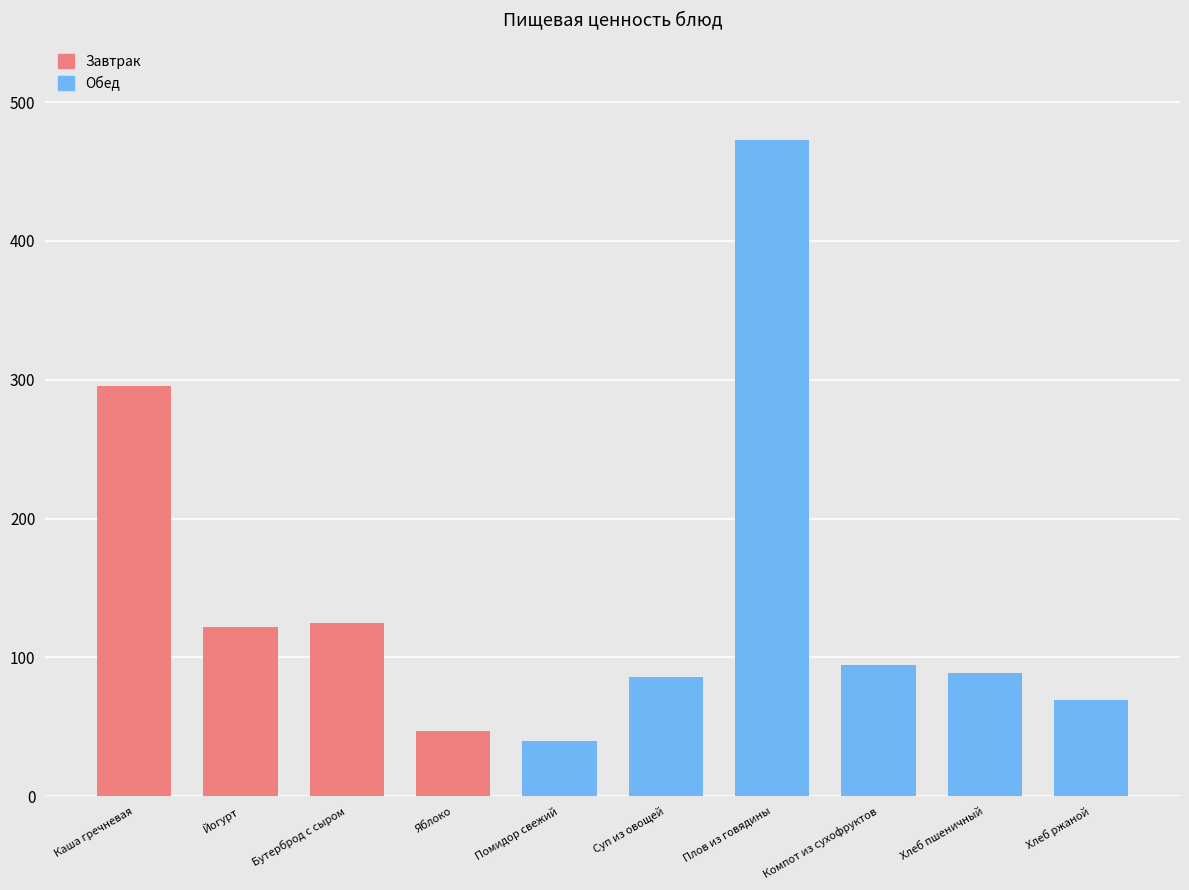

How many bars are there in total?

10